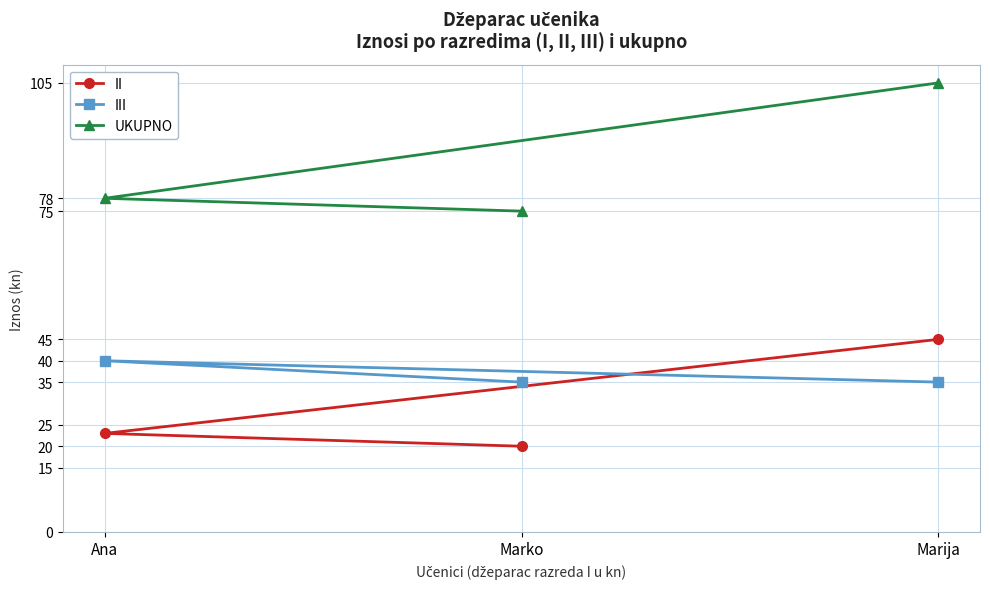

What is the greatest value displayed?

105